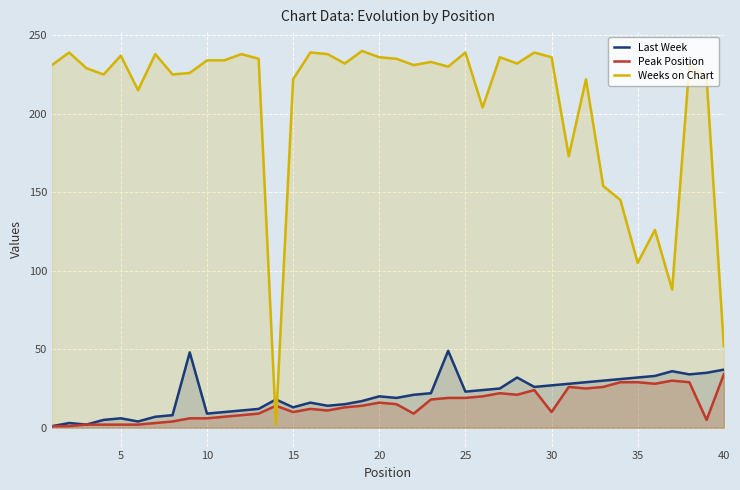

The value of Weeks on Chart at 30 is 236. True or false?

True